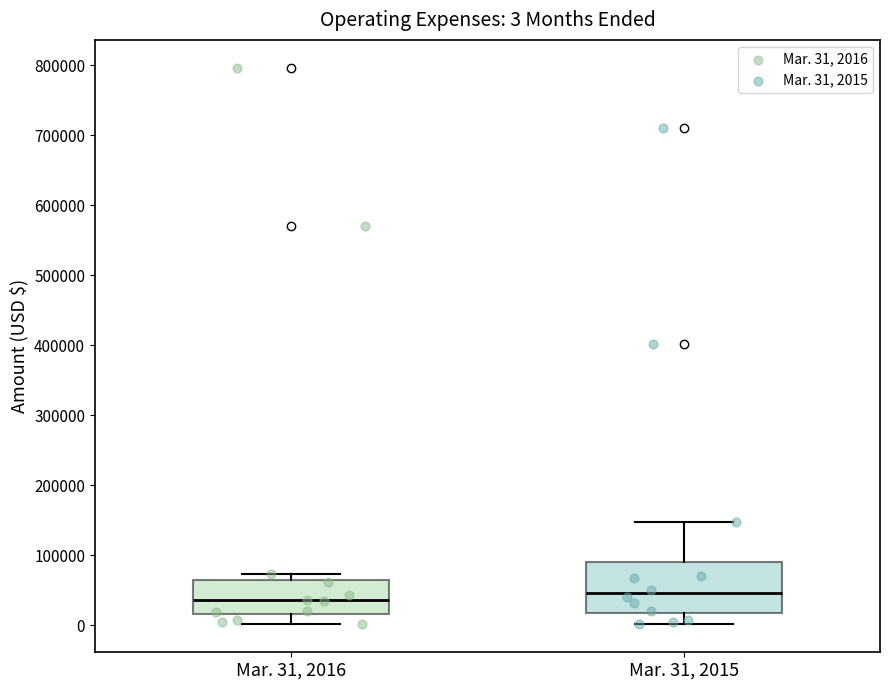

Which box is the tallest, from its lower edge to its upper edge?

Mar. 31, 2015